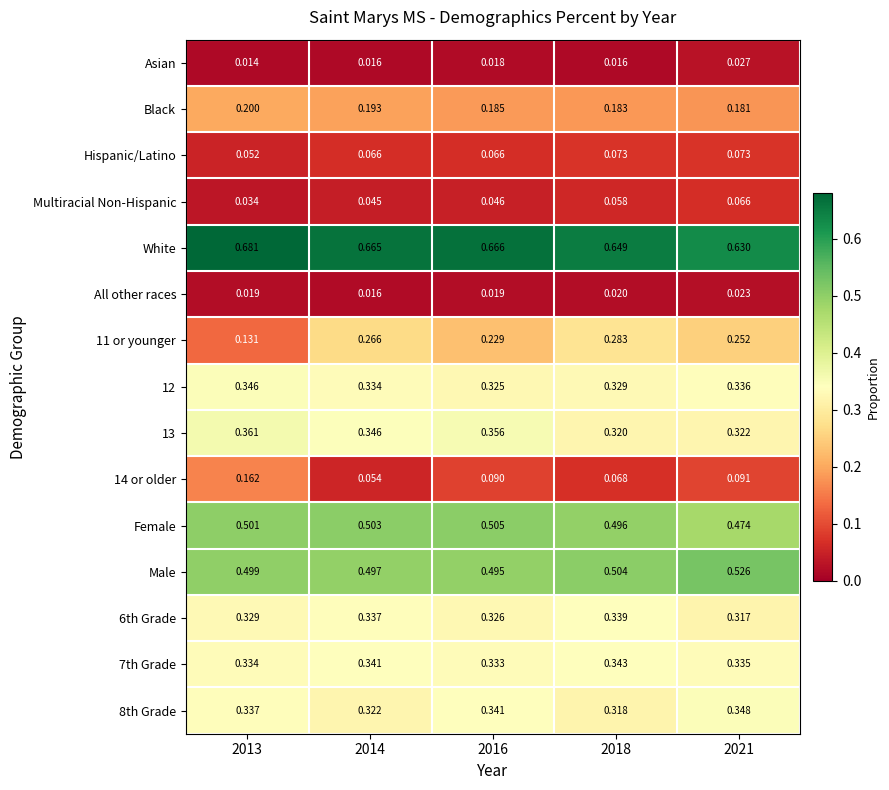

At how many categories does at least one series exceed 0?

5